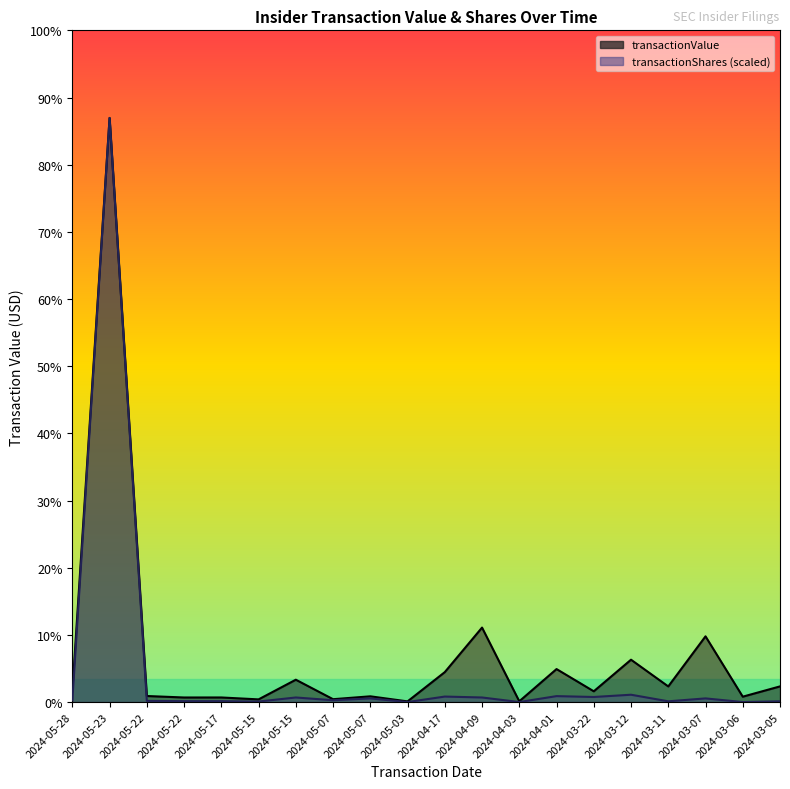

True or false: transactionValue and transactionShares cross at least once.

False